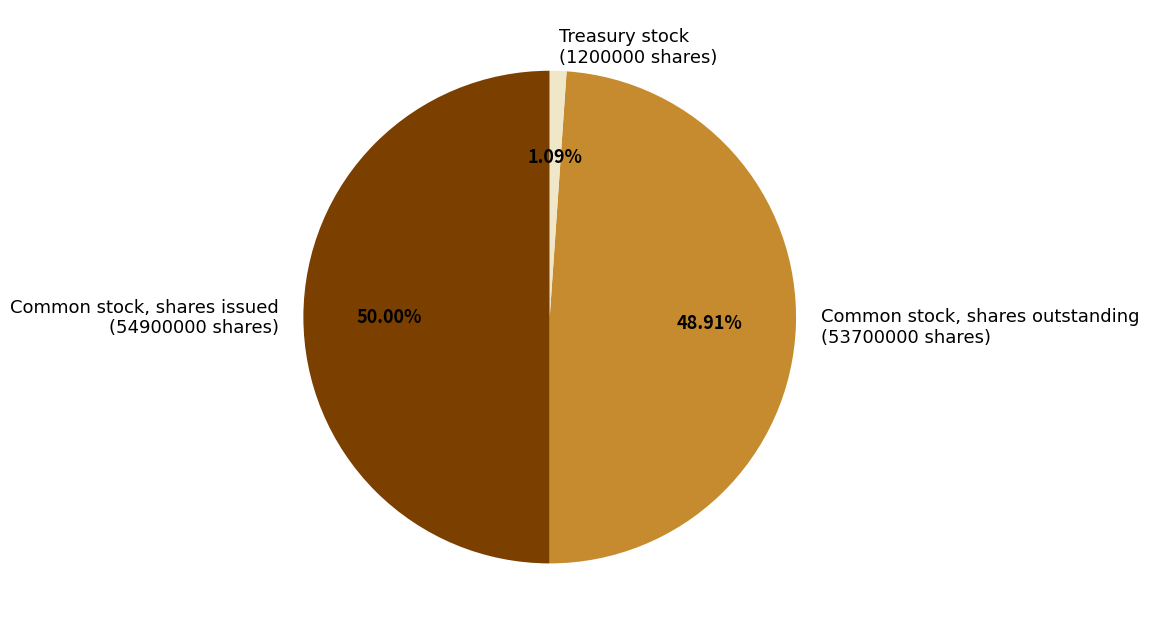

Which slice is the largest?

Common stock, shares issued (54900000 shares)